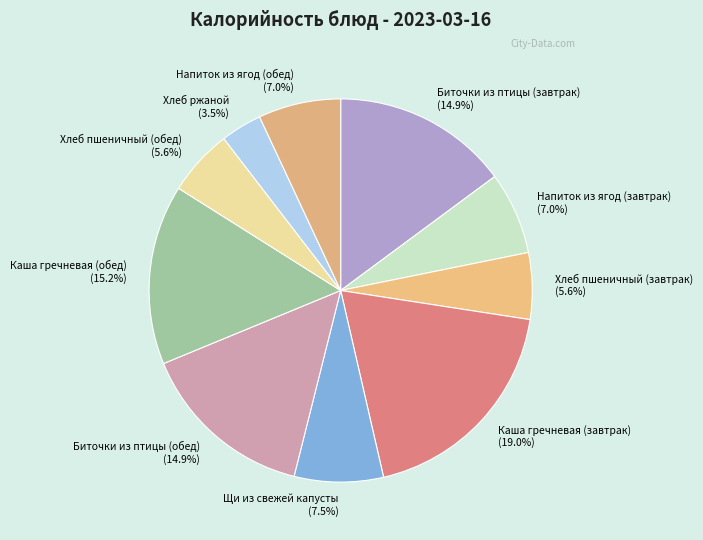

Which category has the smallest portion of the pie?

Хлеб ржаной